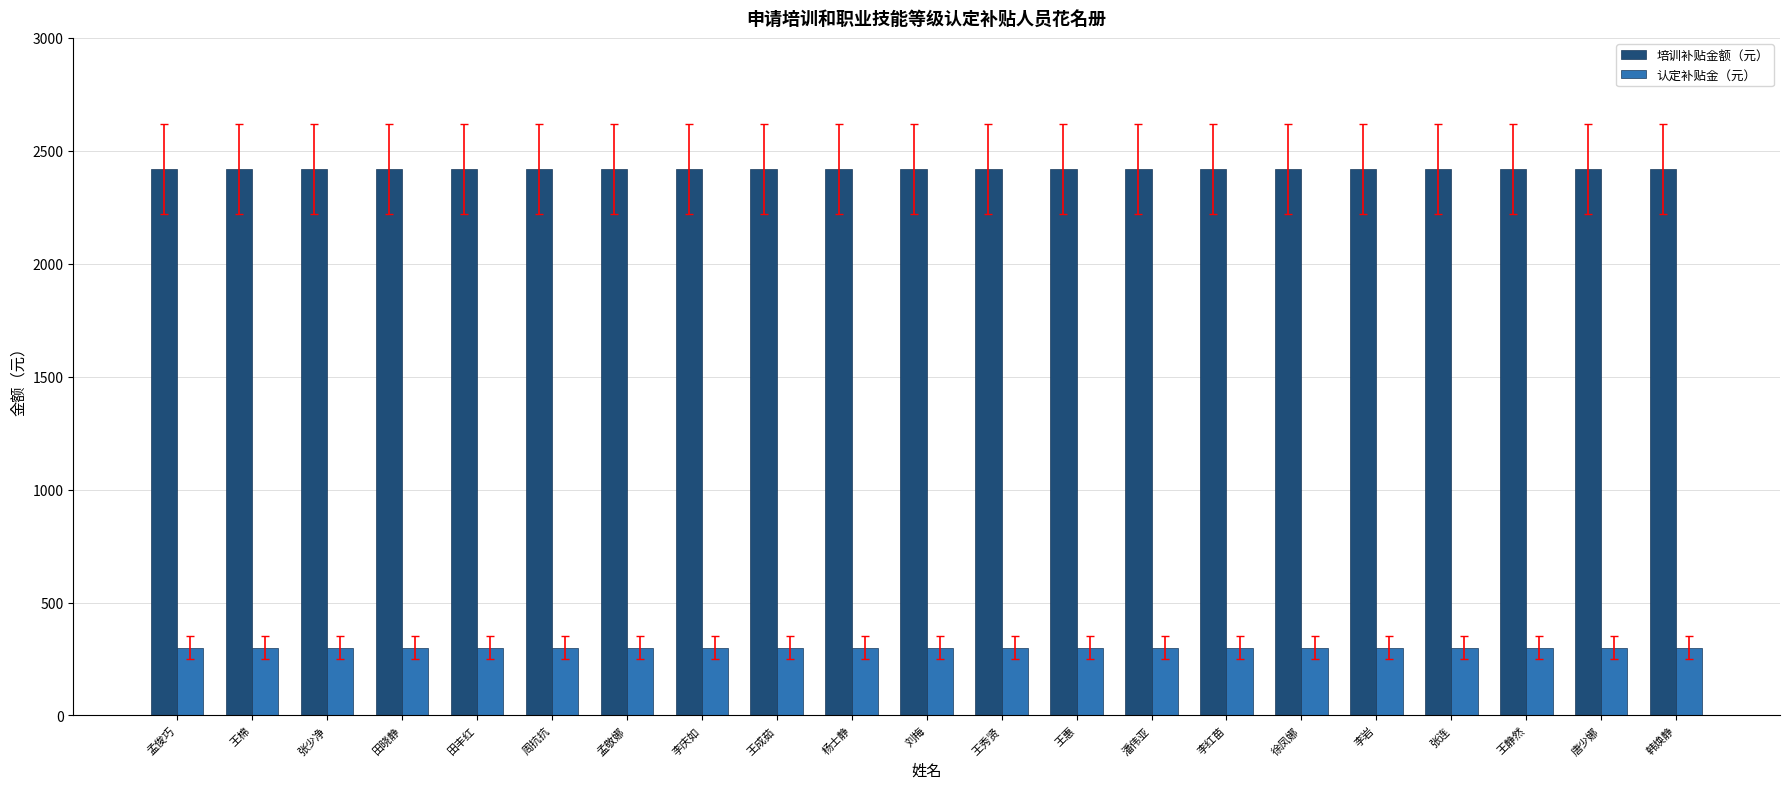

Read the 认定补贴金（元） value at 王静然.

300